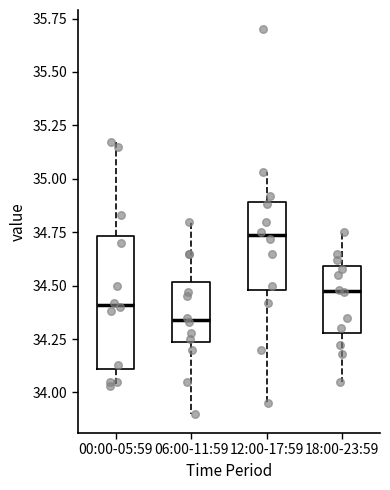

Reading left to right, read every box against the y-axis: the position of its median line, the range the box covers, and the ends of its whiskers. The values are not printed on the chart, so give them approximately, as read against the axis.

00:00-05:59: median 34.40, box 34.10 to 34.75, whiskers 34.05 to 35.15
06:00-11:59: median 34.35, box 34.25 to 34.50, whiskers 33.90 to 34.80
12:00-17:59: median 34.75, box 34.50 to 34.90, whiskers 33.95 to 35.05
18:00-23:59: median 34.50, box 34.30 to 34.60, whiskers 34.05 to 34.75